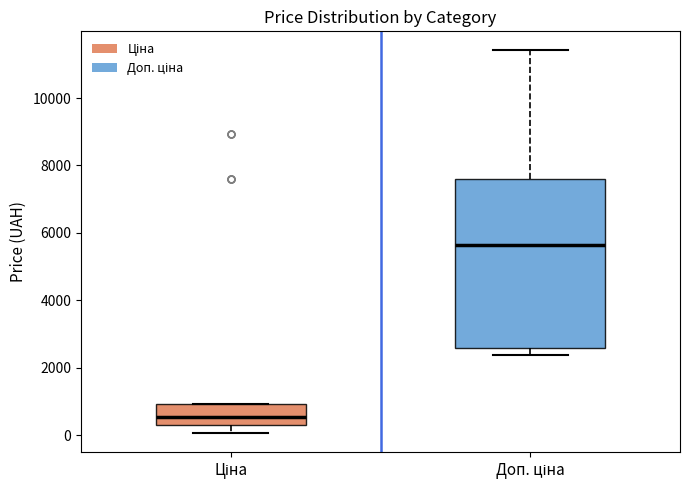

Where is the lower edge of the box for Доп. ціна on the y-axis? The values are not printed on the chart, so give them approximately, as read against the axis.

2600